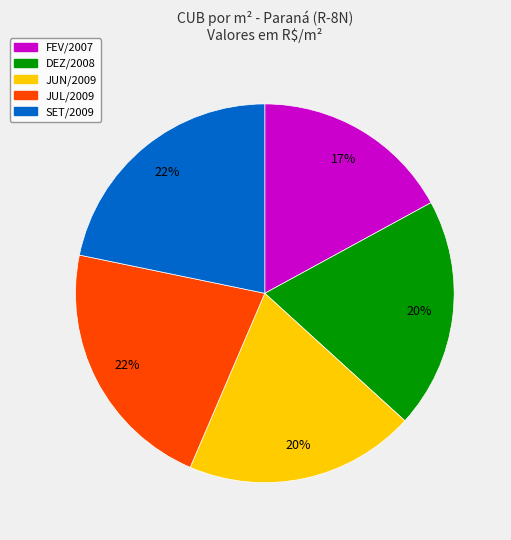

To the nearest percent, what is the difference between the largest and smallest slice percentages?

5%